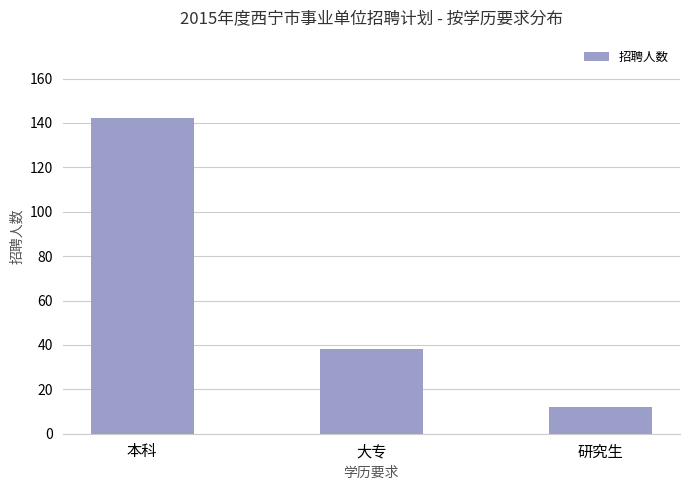

Reading left to right, extract all data points from this chart.

142	38	12